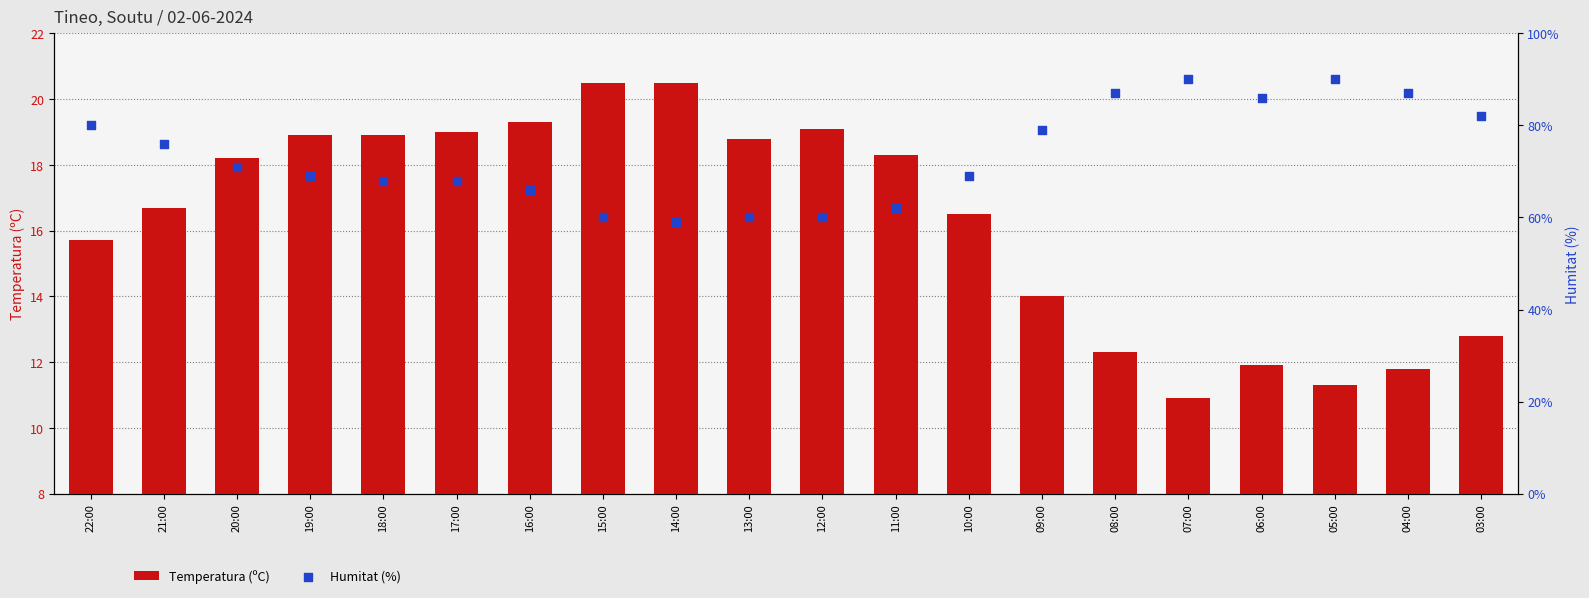

What is the total value across all series at 16:00?

85.3